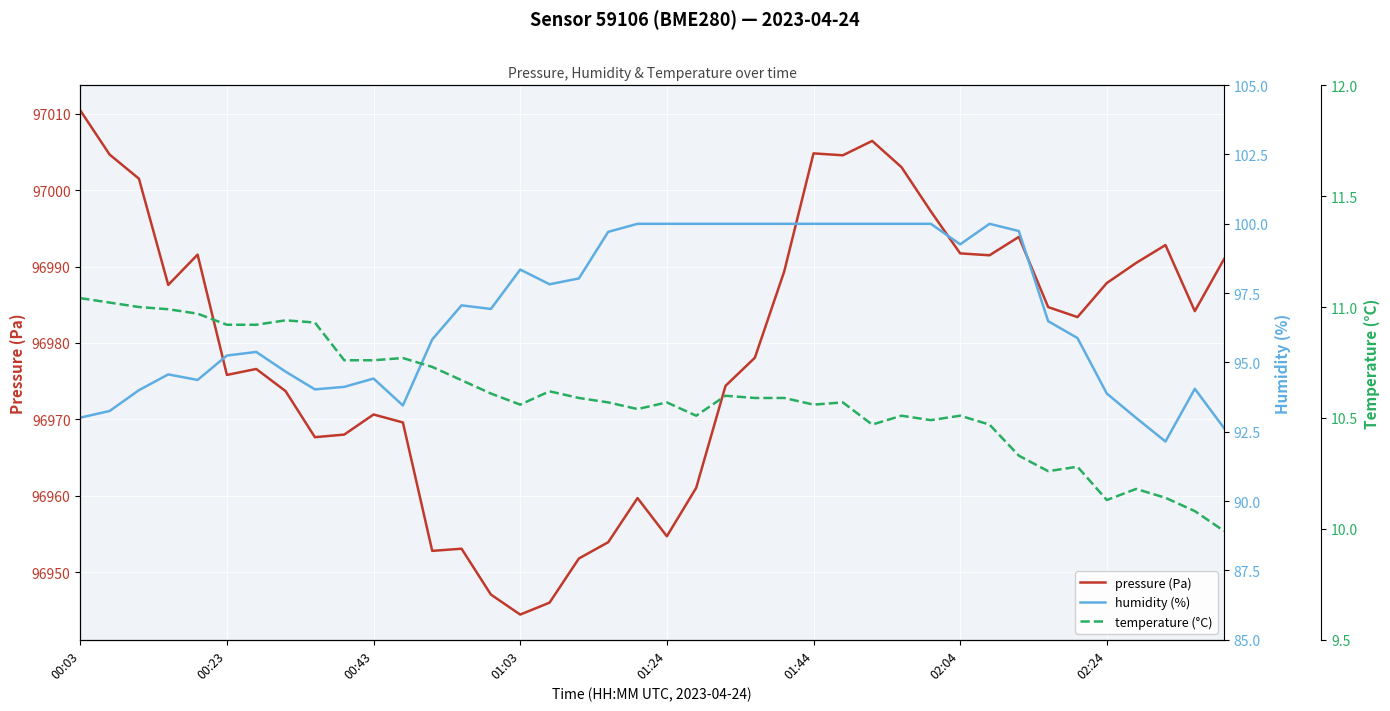

In pressure (Pa), how many points are lower than both neighbors (excluding endpoints)?

10